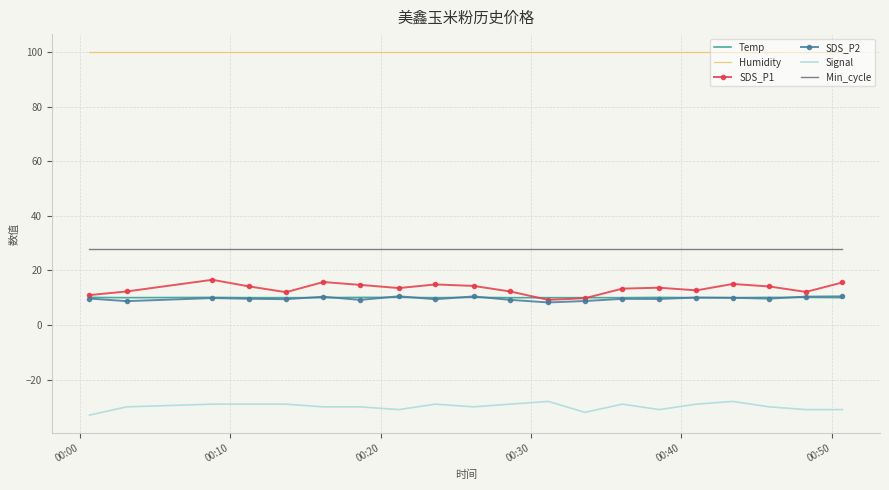

True or false: Humidity and Temp intersect in this chart.

False